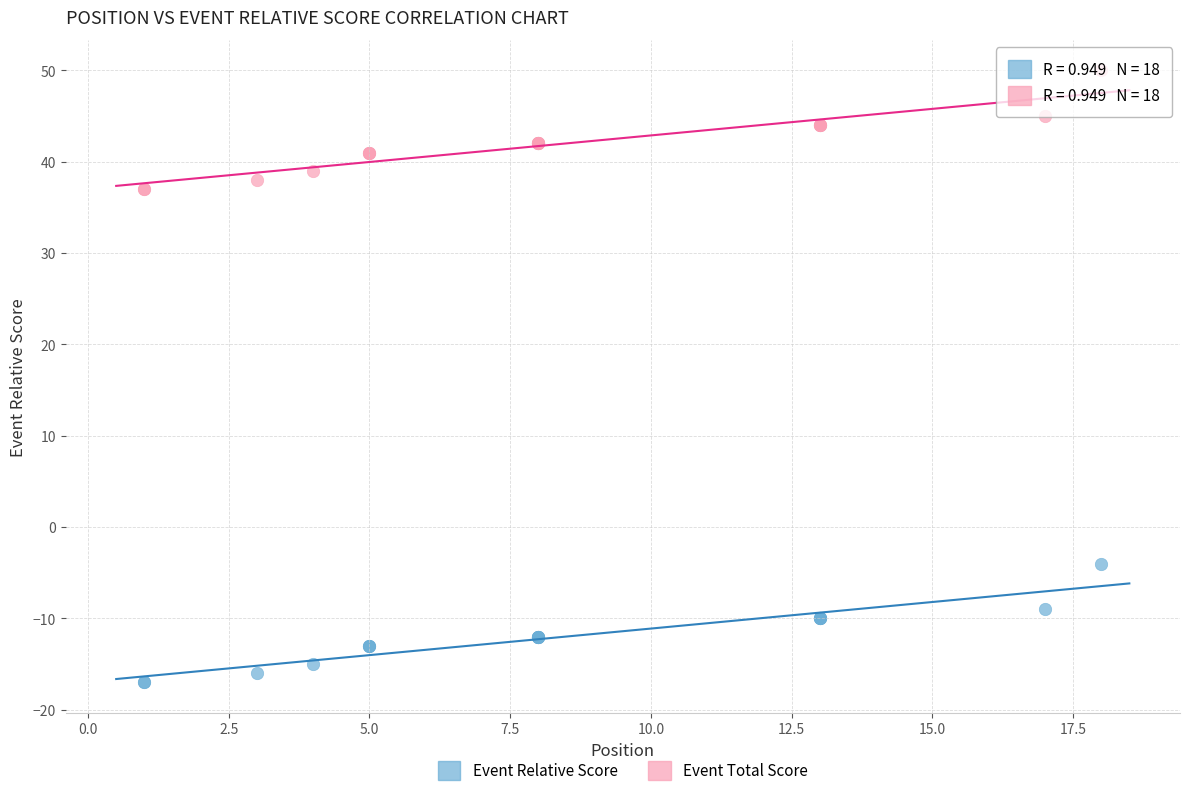

What is the X range (max minus min) for the scatter plot?

17